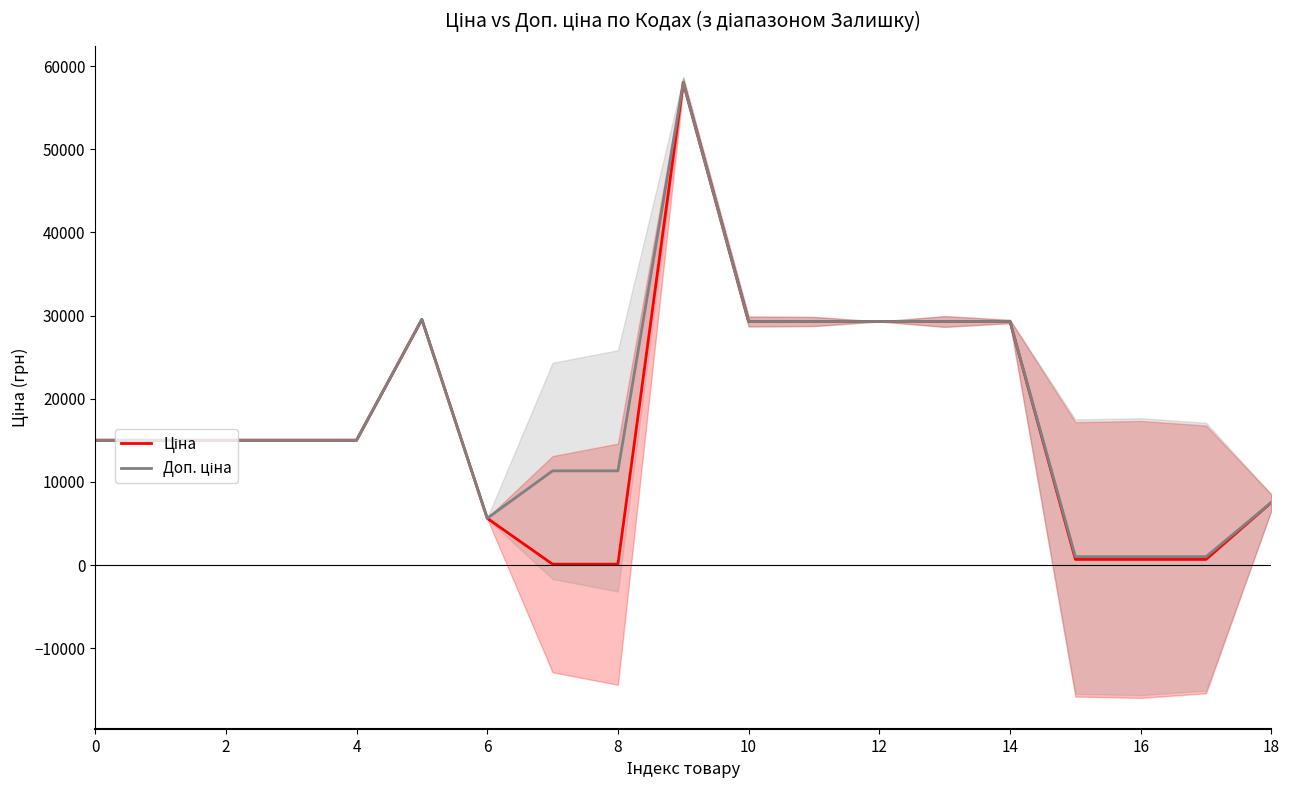

The value of Доп. ціна at 4 is 15019.2. True or false?

True